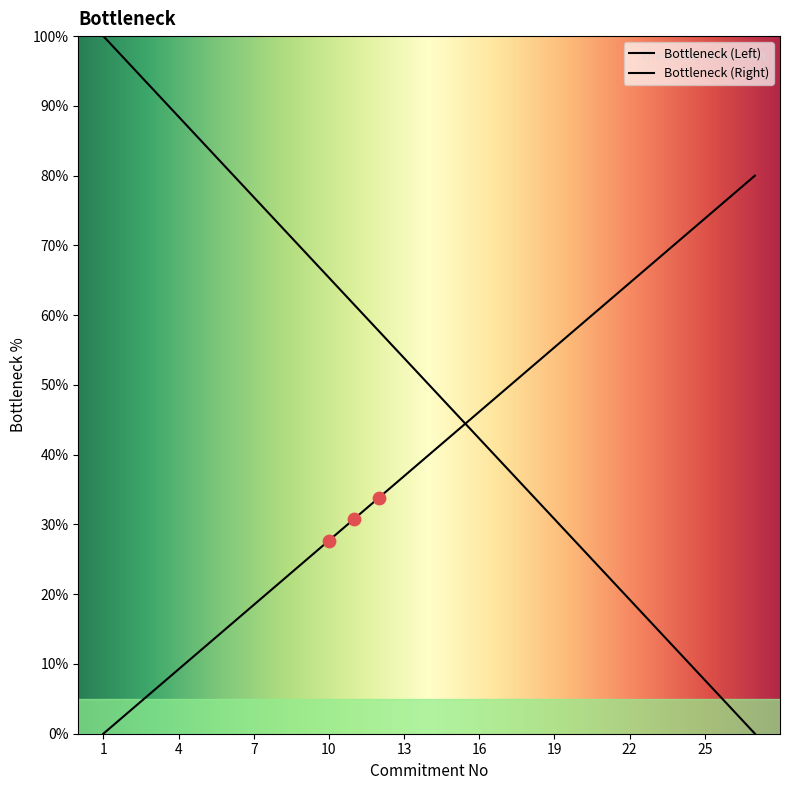

Which has a higher value, 16 or 8?

8